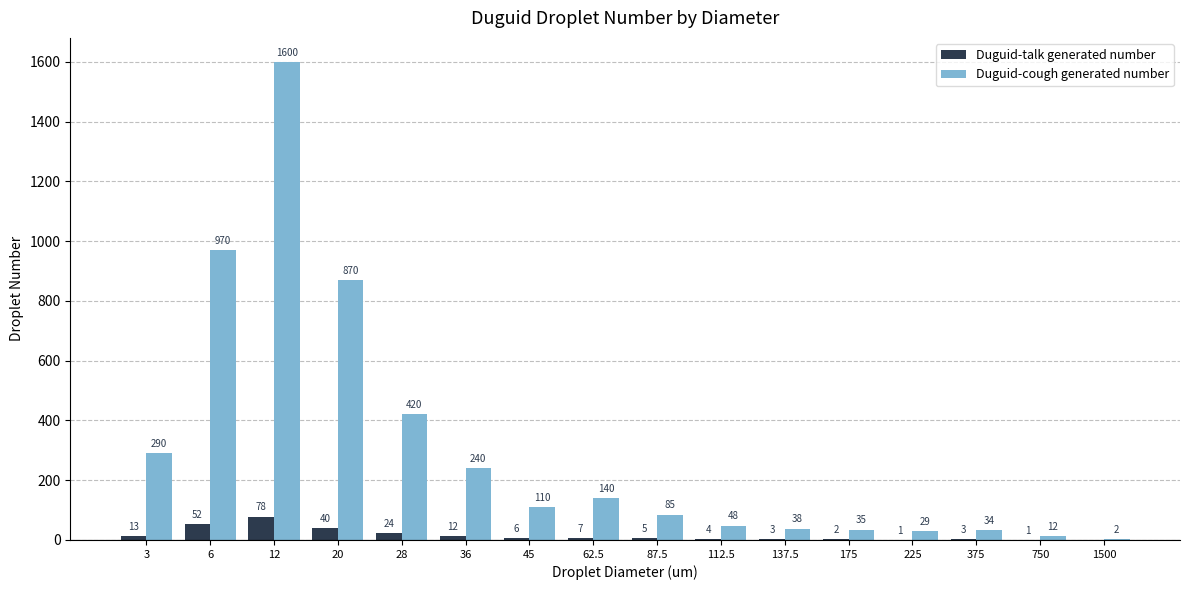

What is the sum of the Duguid-talk generated number values at 375 and 20?

43